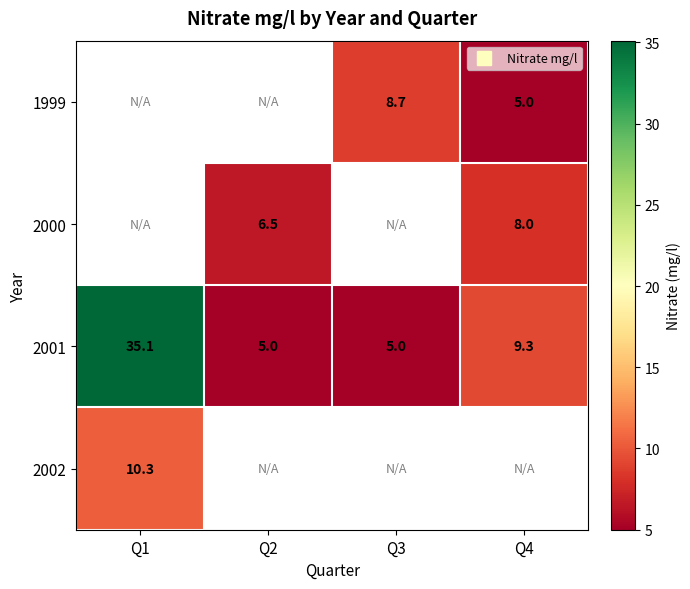

Read the 1999 value at Q4.

5.0